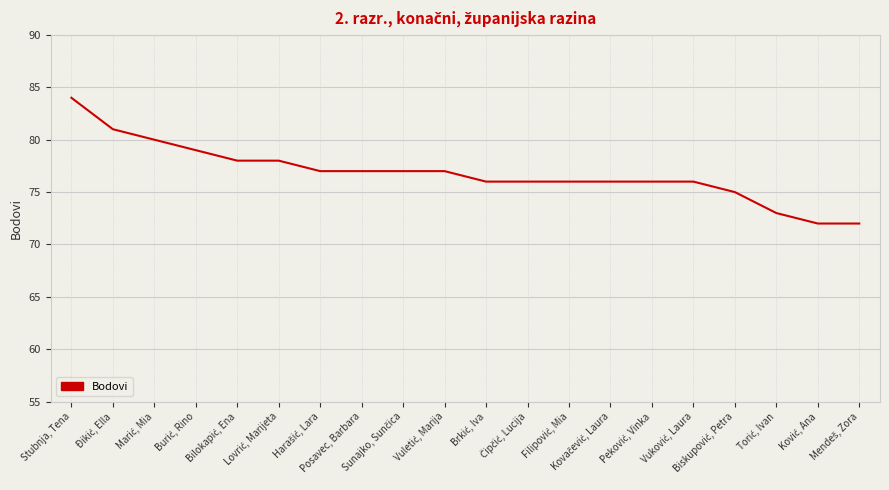

What is the minimum value shown in the chart?

72